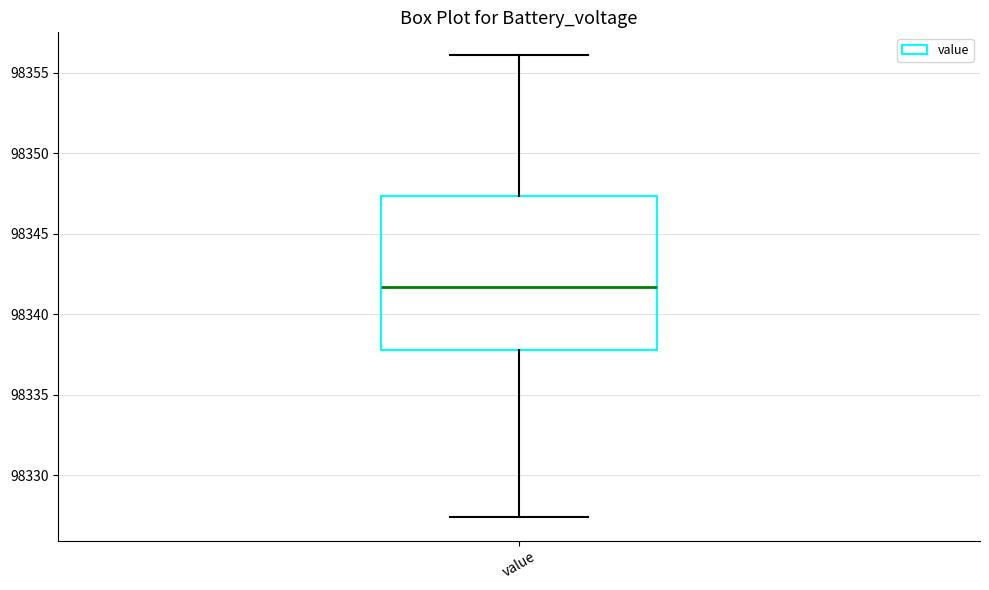

Where is the lower edge of the box for value on the y-axis? The values are not printed on the chart, so give them approximately, as read against the axis.

98338.0